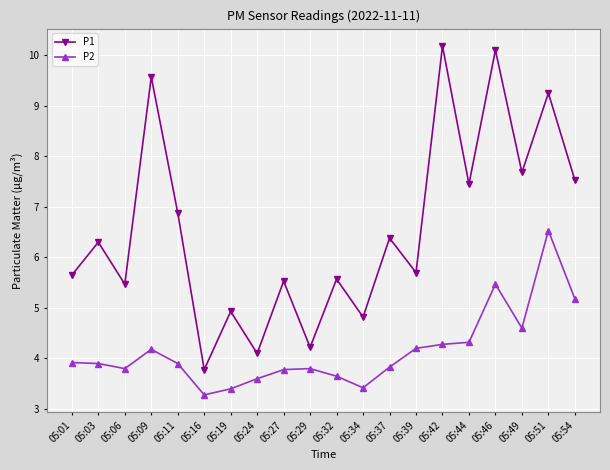

Which series has the largest total across all categories?

P1